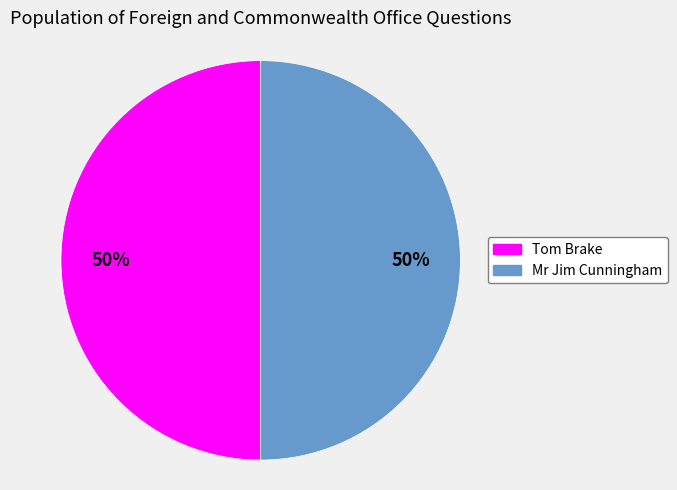

Count the number of slices in the pie.

2